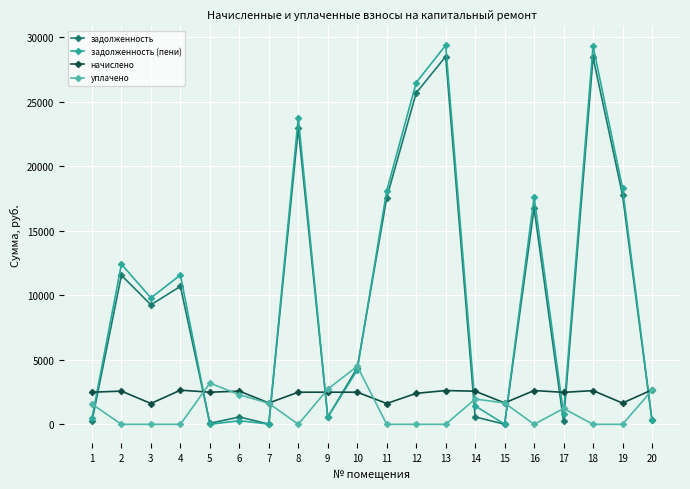

Where is the first local maximum for задолженность (пени)?

2